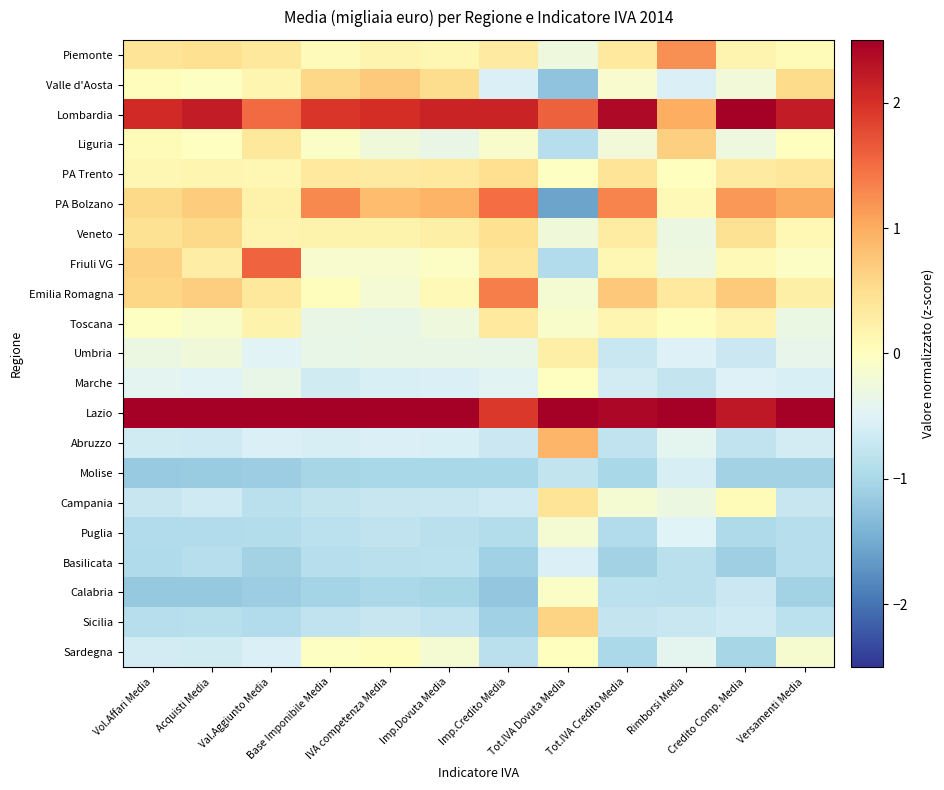

Reading right to left, list all the values displayed in this chart.

Piemonte: Versamenti Media=0.1	Credito Comp. Media=0.2	Rimborsi Media=1.2	Tot.IVA Credito Media=0.3	Tot.IVA Dovuta Media=-0.3	Imp.Credito Media=0.3	Imp.Dovuta Media=0.1	IVA competenza Media=0.2	Base Imponibile Media=0.1	Val.Aggiunto Media=0.4	Acquisti Media=0.5	Vol.Affari Media=0.4
Valle d'Aosta: Versamenti Media=0.5	Credito Comp. Media=-0.2	Rimborsi Media=-0.5	Tot.IVA Credito Media=-0.1	Tot.IVA Dovuta Media=-1.2	Imp.Credito Media=-0.5	Imp.Dovuta Media=0.5	IVA competenza Media=0.7	Base Imponibile Media=0.6	Val.Aggiunto Media=0.1	Acquisti Media=-0.0	Vol.Affari Media=0.0
Lombardia: Versamenti Media=2.2	Credito Comp. Media=2.6	Rimborsi Media=1.0	Tot.IVA Credito Media=2.4	Tot.IVA Dovuta Media=1.6	Imp.Credito Media=2.1	Imp.Dovuta Media=2.1	IVA competenza Media=2.0	Base Imponibile Media=2.0	Val.Aggiunto Media=1.5	Acquisti Media=2.2	Vol.Affari Media=2.1
Liguria: Versamenti Media=0.0	Credito Comp. Media=-0.3	Rimborsi Media=0.7	Tot.IVA Credito Media=-0.2	Tot.IVA Dovuta Media=-0.9	Imp.Credito Media=-0.1	Imp.Dovuta Media=-0.3	IVA competenza Media=-0.2	Base Imponibile Media=-0.1	Val.Aggiunto Media=0.4	Acquisti Media=-0.0	Vol.Affari Media=0.1
PA Trento: Versamenti Media=0.4	Credito Comp. Media=0.3	Rimborsi Media=0.0	Tot.IVA Credito Media=0.4	Tot.IVA Dovuta Media=-0.0	Imp.Credito Media=0.5	Imp.Dovuta Media=0.3	IVA competenza Media=0.3	Base Imponibile Media=0.3	Val.Aggiunto Media=0.1	Acquisti Media=0.1	Vol.Affari Media=0.1
PA Bolzano: Versamenti Media=1.0	Credito Comp. Media=1.2	Rimborsi Media=0.1	Tot.IVA Credito Media=1.3	Tot.IVA Dovuta Media=-1.6	Imp.Credito Media=1.5	Imp.Dovuta Media=0.9	IVA competenza Media=0.8	Base Imponibile Media=1.3	Val.Aggiunto Media=0.2	Acquisti Media=0.7	Vol.Affari Media=0.5
Veneto: Versamenti Media=0.1	Credito Comp. Media=0.5	Rimborsi Media=-0.3	Tot.IVA Credito Media=0.3	Tot.IVA Dovuta Media=-0.2	Imp.Credito Media=0.5	Imp.Dovuta Media=0.2	IVA competenza Media=0.2	Base Imponibile Media=0.2	Val.Aggiunto Media=0.2	Acquisti Media=0.6	Vol.Affari Media=0.5
Friuli VG: Versamenti Media=-0.0	Credito Comp. Media=0.1	Rimborsi Media=-0.3	Tot.IVA Credito Media=0.1	Tot.IVA Dovuta Media=-0.9	Imp.Credito Media=0.4	Imp.Dovuta Media=-0.0	IVA competenza Media=-0.1	Base Imponibile Media=-0.1	Val.Aggiunto Media=1.6	Acquisti Media=0.3	Vol.Affari Media=0.6
Emilia Romagna: Versamenti Media=0.3	Credito Comp. Media=0.7	Rimborsi Media=0.3	Tot.IVA Credito Media=0.7	Tot.IVA Dovuta Media=-0.2	Imp.Credito Media=1.4	Imp.Dovuta Media=0.1	IVA competenza Media=-0.2	Base Imponibile Media=0.0	Val.Aggiunto Media=0.4	Acquisti Media=0.7	Vol.Affari Media=0.6
Toscana: Versamenti Media=-0.3	Credito Comp. Media=0.2	Rimborsi Media=0.0	Tot.IVA Credito Media=0.1	Tot.IVA Dovuta Media=-0.1	Imp.Credito Media=0.3	Imp.Dovuta Media=-0.3	IVA competenza Media=-0.4	Base Imponibile Media=-0.4	Val.Aggiunto Media=0.2	Acquisti Media=-0.1	Vol.Affari Media=-0.0
Umbria: Versamenti Media=-0.4	Credito Comp. Media=-0.7	Rimborsi Media=-0.5	Tot.IVA Credito Media=-0.7	Tot.IVA Dovuta Media=0.2	Imp.Credito Media=-0.4	Imp.Dovuta Media=-0.3	IVA competenza Media=-0.3	Base Imponibile Media=-0.4	Val.Aggiunto Media=-0.5	Acquisti Media=-0.3	Vol.Affari Media=-0.3
Marche: Versamenti Media=-0.6	Credito Comp. Media=-0.5	Rimborsi Media=-0.8	Tot.IVA Credito Media=-0.6	Tot.IVA Dovuta Media=-0.0	Imp.Credito Media=-0.5	Imp.Dovuta Media=-0.5	IVA competenza Media=-0.6	Base Imponibile Media=-0.6	Val.Aggiunto Media=-0.4	Acquisti Media=-0.5	Vol.Affari Media=-0.4
Lazio: Versamenti Media=2.9	Credito Comp. Media=2.2	Rimborsi Media=3.7	Tot.IVA Credito Media=2.4	Tot.IVA Dovuta Media=3.2	Imp.Credito Media=1.9	Imp.Dovuta Media=3.1	IVA competenza Media=3.2	Base Imponibile Media=3.0	Val.Aggiunto Media=3.0	Acquisti Media=2.8	Vol.Affari Media=2.9
Abruzzo: Versamenti Media=-0.6	Credito Comp. Media=-0.8	Rimborsi Media=-0.4	Tot.IVA Credito Media=-0.8	Tot.IVA Dovuta Media=0.9	Imp.Credito Media=-0.7	Imp.Dovuta Media=-0.6	IVA competenza Media=-0.5	Base Imponibile Media=-0.6	Val.Aggiunto Media=-0.5	Acquisti Media=-0.7	Vol.Affari Media=-0.6
Molise: Versamenti Media=-1.1	Credito Comp. Media=-1.1	Rimborsi Media=-0.6	Tot.IVA Credito Media=-1.0	Tot.IVA Dovuta Media=-0.8	Imp.Credito Media=-1.0	Imp.Dovuta Media=-1.0	IVA competenza Media=-1.0	Base Imponibile Media=-1.0	Val.Aggiunto Media=-1.1	Acquisti Media=-1.2	Vol.Affari Media=-1.2
Campania: Versamenti Media=-0.7	Credito Comp. Media=0.1	Rimborsi Media=-0.3	Tot.IVA Credito Media=-0.2	Tot.IVA Dovuta Media=0.4	Imp.Credito Media=-0.7	Imp.Dovuta Media=-0.7	IVA competenza Media=-0.7	Base Imponibile Media=-0.8	Val.Aggiunto Media=-0.8	Acquisti Media=-0.7	Vol.Affari Media=-0.7
Puglia: Versamenti Media=-0.9	Credito Comp. Media=-1.0	Rimborsi Media=-0.5	Tot.IVA Credito Media=-0.9	Tot.IVA Dovuta Media=-0.2	Imp.Credito Media=-0.9	Imp.Dovuta Media=-0.8	IVA competenza Media=-0.8	Base Imponibile Media=-0.8	Val.Aggiunto Media=-0.9	Acquisti Media=-0.9	Vol.Affari Media=-0.9
Basilicata: Versamenti Media=-0.9	Credito Comp. Media=-1.1	Rimborsi Media=-0.9	Tot.IVA Credito Media=-1.1	Tot.IVA Dovuta Media=-0.5	Imp.Credito Media=-1.1	Imp.Dovuta Media=-0.8	IVA competenza Media=-0.8	Base Imponibile Media=-0.9	Val.Aggiunto Media=-1.1	Acquisti Media=-0.9	Vol.Affari Media=-0.9
Calabria: Versamenti Media=-1.1	Credito Comp. Media=-0.7	Rimborsi Media=-0.8	Tot.IVA Credito Media=-0.8	Tot.IVA Dovuta Media=-0.1	Imp.Credito Media=-1.2	Imp.Dovuta Media=-1.0	IVA competenza Media=-1.0	Base Imponibile Media=-1.0	Val.Aggiunto Media=-1.1	Acquisti Media=-1.2	Vol.Affari Media=-1.2
Sicilia: Versamenti Media=-0.8	Credito Comp. Media=-0.7	Rimborsi Media=-0.7	Tot.IVA Credito Media=-0.7	Tot.IVA Dovuta Media=0.6	Imp.Credito Media=-1.1	Imp.Dovuta Media=-0.8	IVA competenza Media=-0.7	Base Imponibile Media=-0.8	Val.Aggiunto Media=-0.9	Acquisti Media=-0.9	Vol.Affari Media=-0.9
Sardegna: Versamenti Media=-0.1	Credito Comp. Media=-1.0	Rimborsi Media=-0.4	Tot.IVA Credito Media=-1.0	Tot.IVA Dovuta Media=0.0	Imp.Credito Media=-0.8	Imp.Dovuta Media=-0.2	IVA competenza Media=0.0	Base Imponibile Media=-0.0	Val.Aggiunto Media=-0.5	Acquisti Media=-0.6	Vol.Affari Media=-0.6